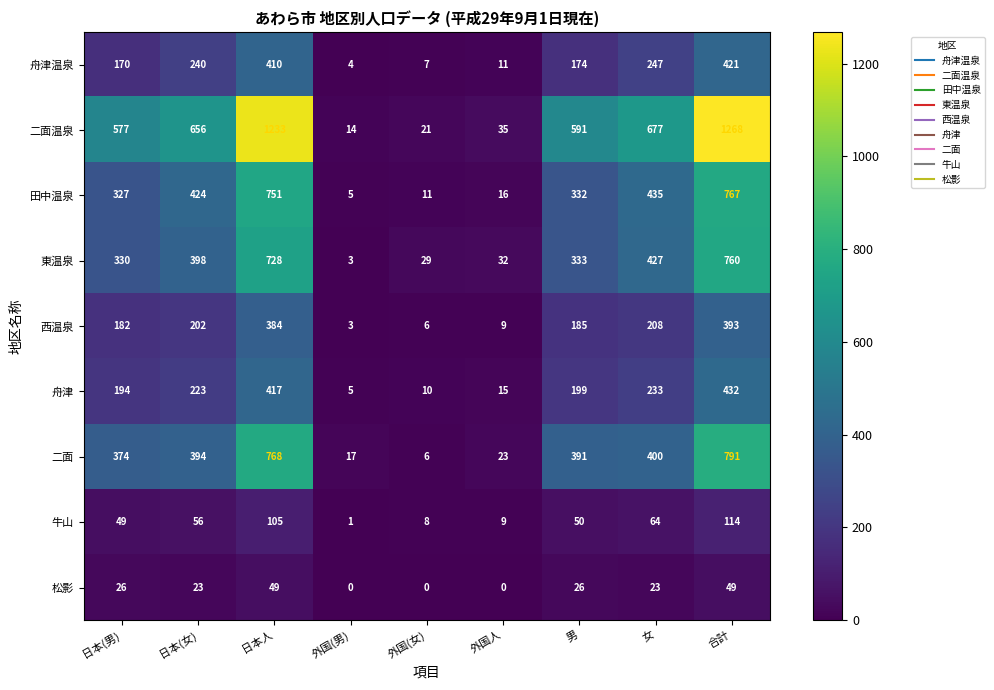

At how many categories does at least one series exceed 442?

6